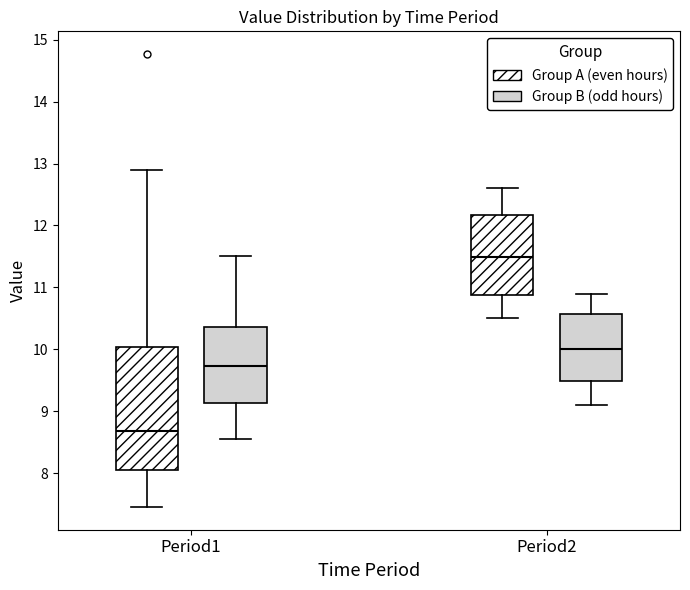

Reading left to right, transcribe this box plot: for each box, give where its median line is, the range the box spans, and where its two whiskers end, as read against the y-axis. The values are not printed on the chart, so give them approximately, as read against the axis.

Period1 (Group A (even hours)): median 8.7, box 8.1 to 10.0, whiskers 7.5 to 12.9
Period1 (Group B (odd hours)): median 9.7, box 9.1 to 10.4, whiskers 8.6 to 11.5
Period2 (Group A (even hours)): median 11.5, box 10.9 to 12.2, whiskers 10.5 to 12.6
Period2 (Group B (odd hours)): median 10.0, box 9.5 to 10.6, whiskers 9.1 to 10.9